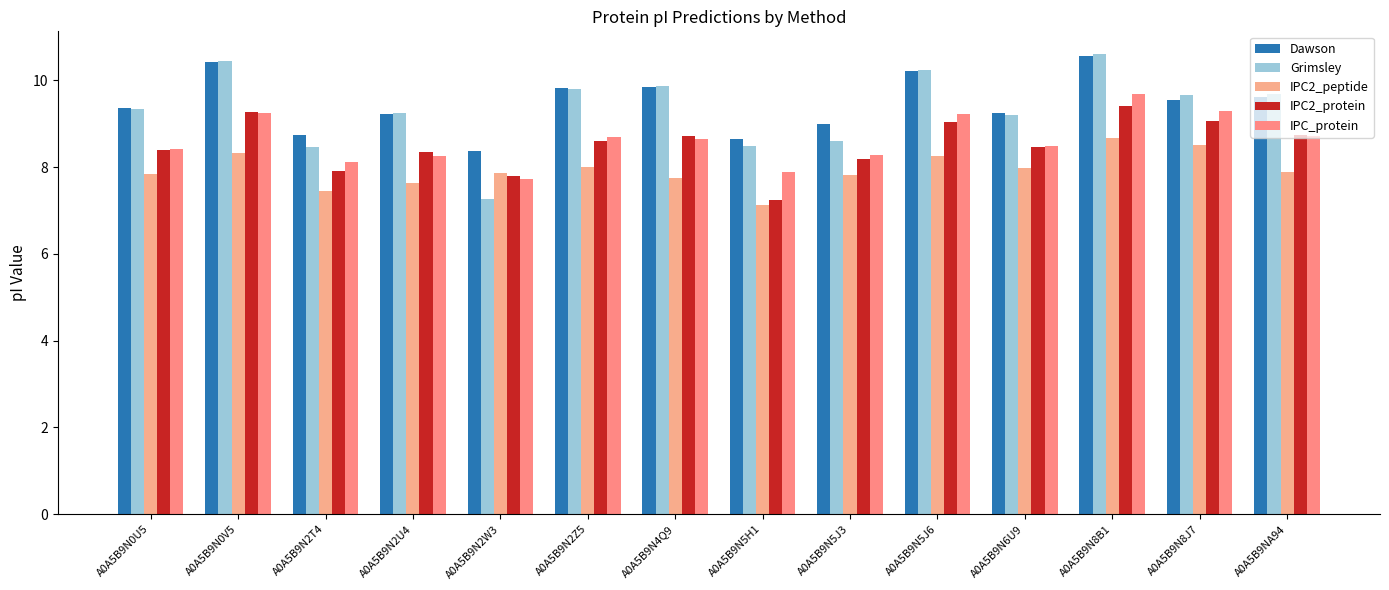

What is the difference between the maximum and minimum values in the Grimsley series?

3.3